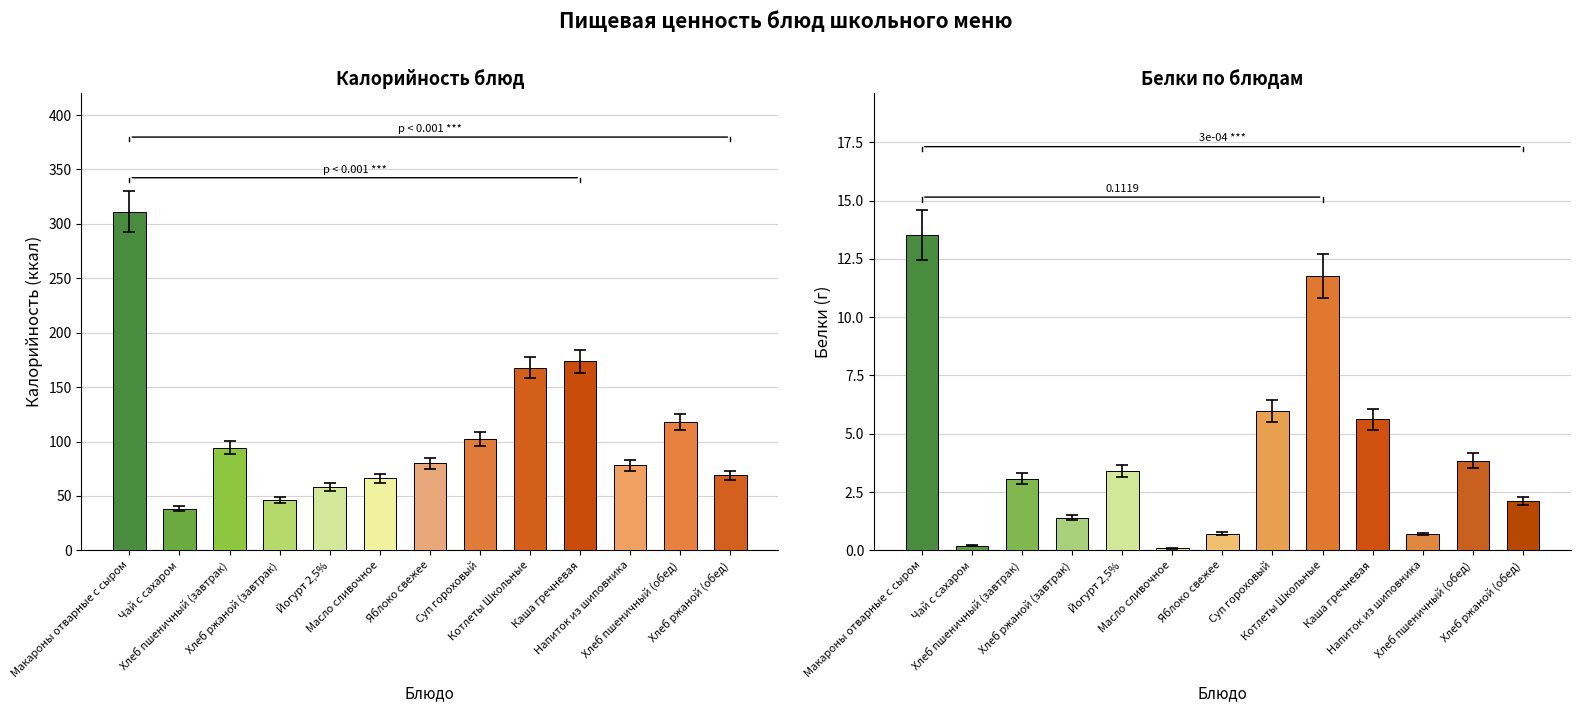

True or false: Белки has a value of 0.1 at Масло сливочное.

True